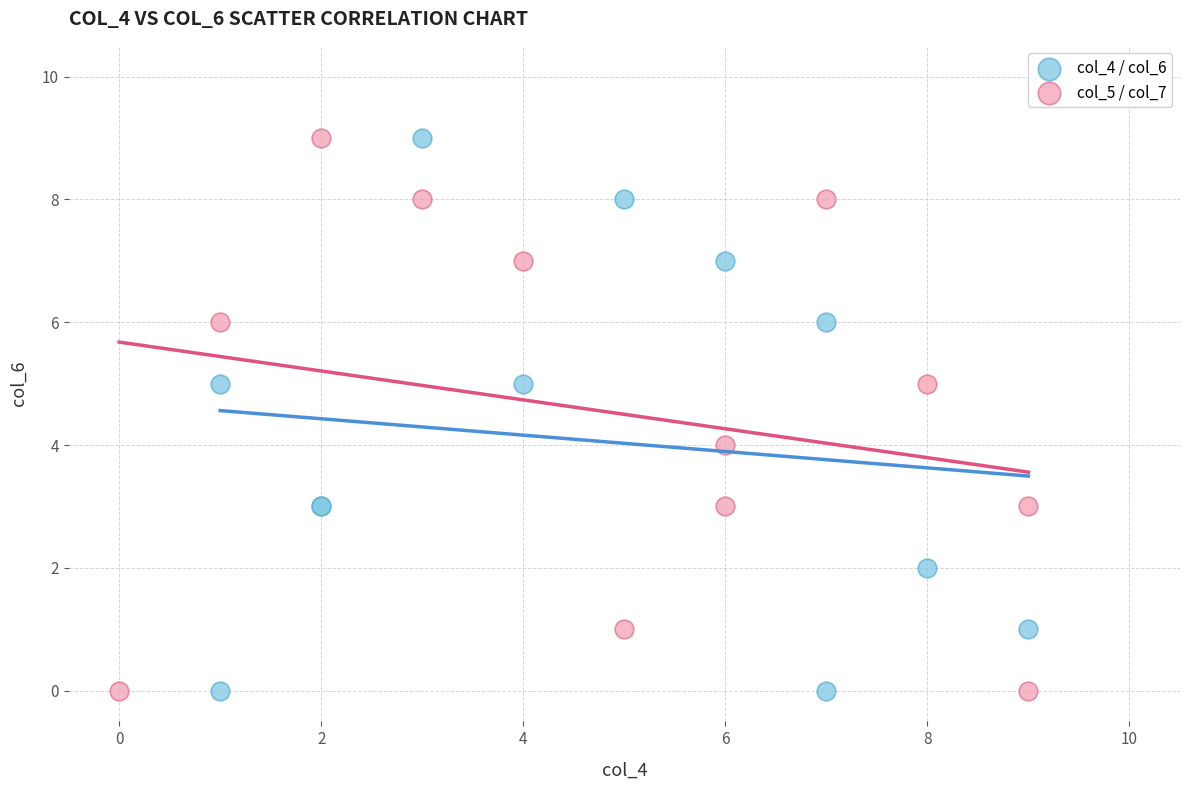

What are all the series names shown in the legend?

col_4 / col_6, col_5 / col_7